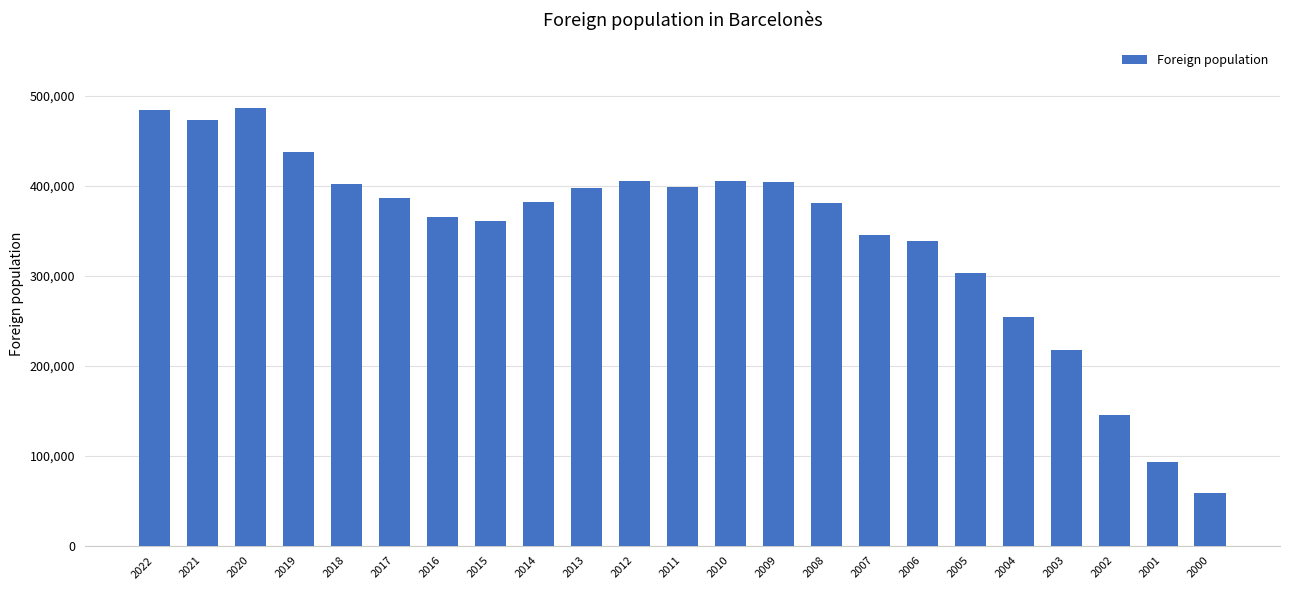

What is the ratio of the value at 2000 to the value at 2007?

0.2